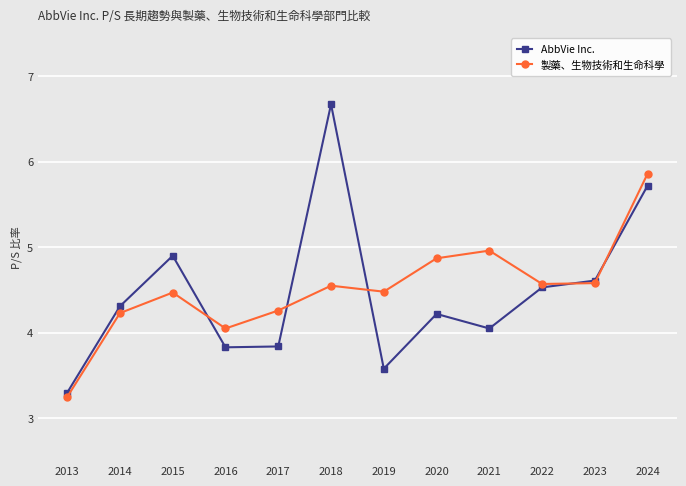

How many interior local peaks does the AbbVie Inc. series have?

3